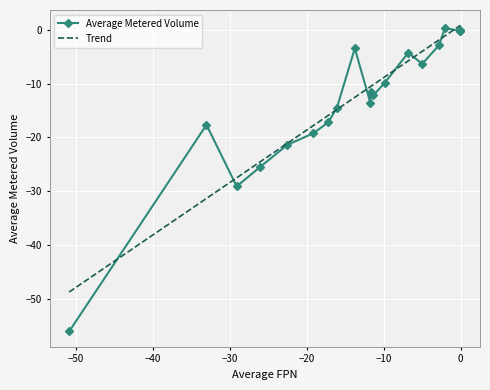

True or false: the data has more than 1 interior local peaks.

True